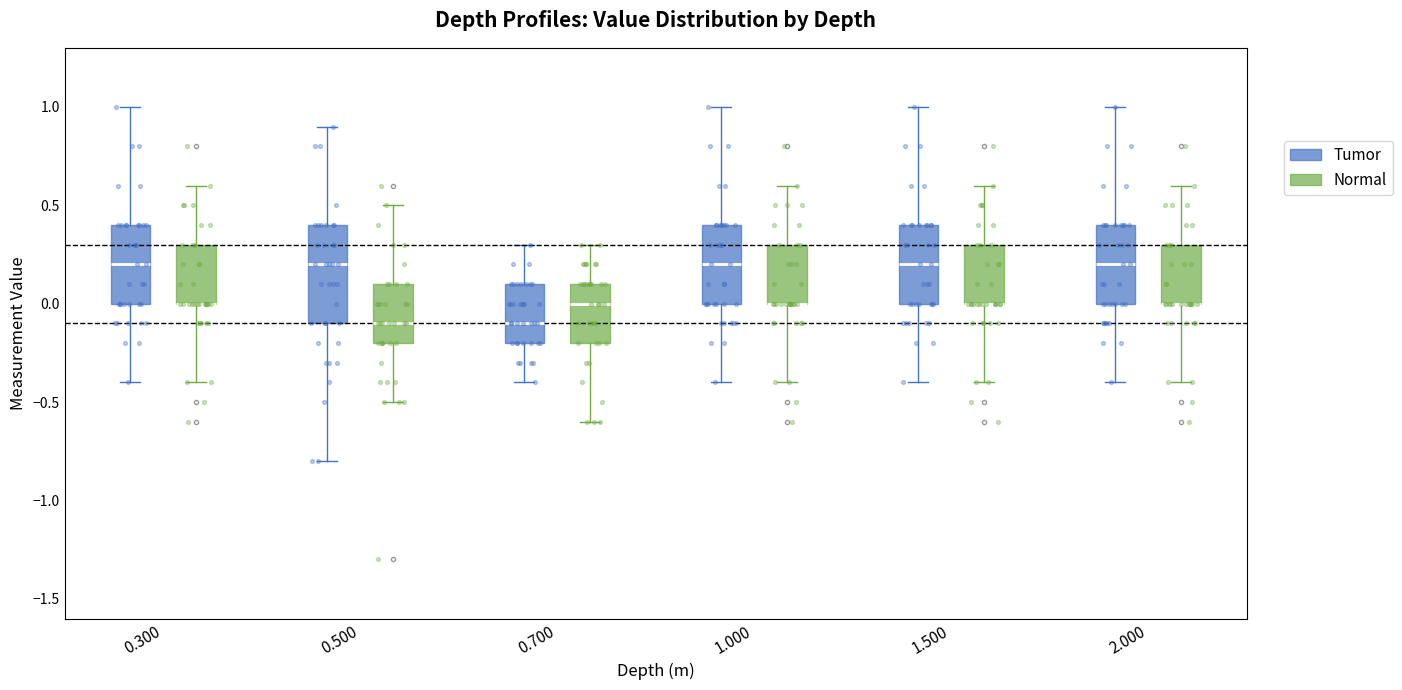

Reading left to right, transcribe this box plot: for each box, give where its median line is, the range the box spans, and where its two whiskers end, as read against the y-axis. The values are not printed on the chart, so give them approximately, as read against the axis.

0.300 (Tumor): median 0.2, box 0.0 to 0.4, whiskers -0.4 to 1.0
0.300 (Normal): median 0.0 (drawn on the box's lower edge), box 0.0 to 0.3, whiskers -0.4 to 0.6
0.500 (Tumor): median 0.2, box -0.1 to 0.4, whiskers -0.8 to 0.9
0.500 (Normal): median -0.1, box -0.2 to 0.1, whiskers -0.5 to 0.5
0.700 (Tumor): median -0.1, box -0.2 to 0.1, whiskers -0.4 to 0.3
0.700 (Normal): median 0.0, box -0.2 to 0.1, whiskers -0.6 to 0.3
1.000 (Tumor): median 0.2, box 0.0 to 0.4, whiskers -0.4 to 1.0
1.000 (Normal): median 0.0 (drawn on the box's lower edge), box 0.0 to 0.3, whiskers -0.4 to 0.6
1.500 (Tumor): median 0.2, box 0.0 to 0.4, whiskers -0.4 to 1.0
1.500 (Normal): median 0.0 (drawn on the box's lower edge), box 0.0 to 0.3, whiskers -0.4 to 0.6
2.000 (Tumor): median 0.2, box 0.0 to 0.4, whiskers -0.4 to 1.0
2.000 (Normal): median 0.0 (drawn on the box's lower edge), box 0.0 to 0.3, whiskers -0.4 to 0.6